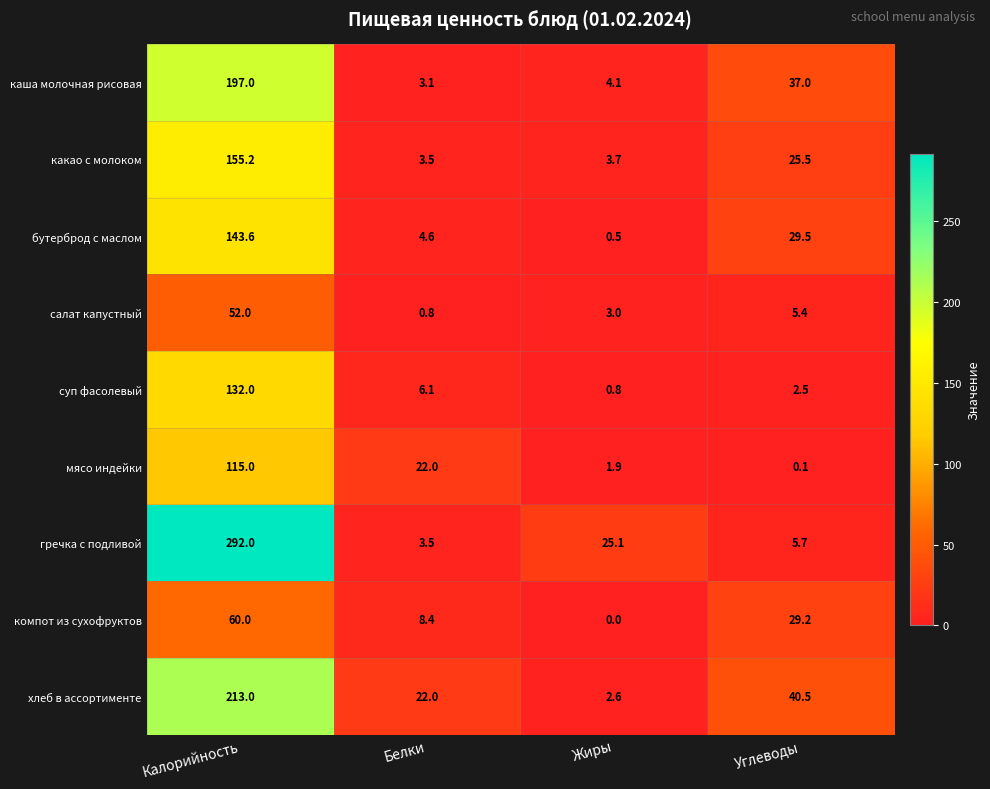

True or false: хлеб в ассортименте has a value of 299.8 at Калорийность.

False